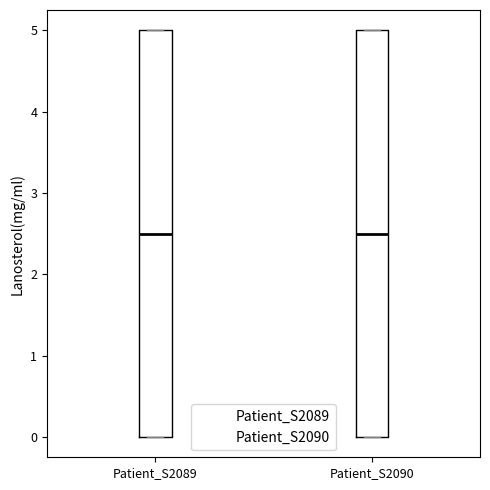

Reading left to right, transcribe this box plot: for each box, give where its median line is, the range the box spans, and where its two whiskers end, as read against the y-axis. The values are not printed on the chart, so give them approximately, as read against the axis.

Patient_S2089: median 2.5, box 0.0 to 5.0, whiskers 0.0 to 5.0
Patient_S2090: median 2.5, box 0.0 to 5.0, whiskers 0.0 to 5.0